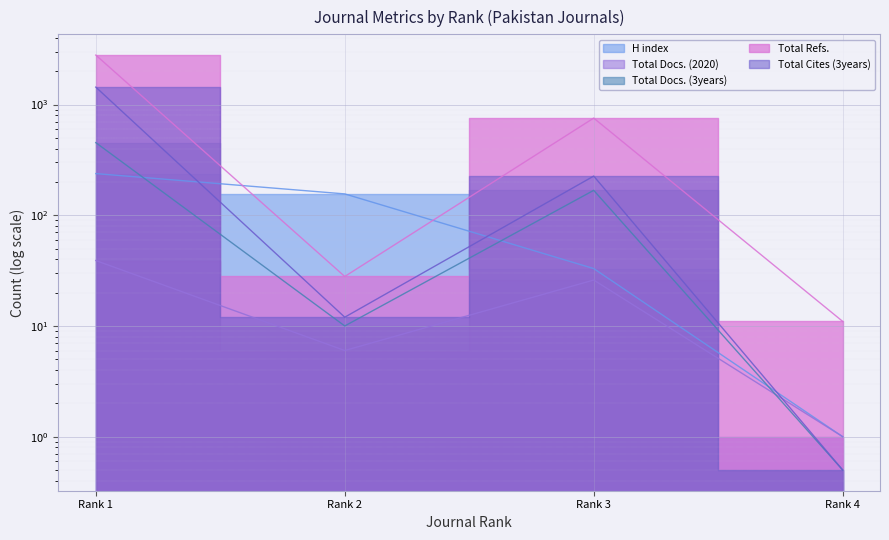

List the labels in order of Total Docs. (3years) value, smallest first.

Rank 4, Rank 2, Rank 3, Rank 1